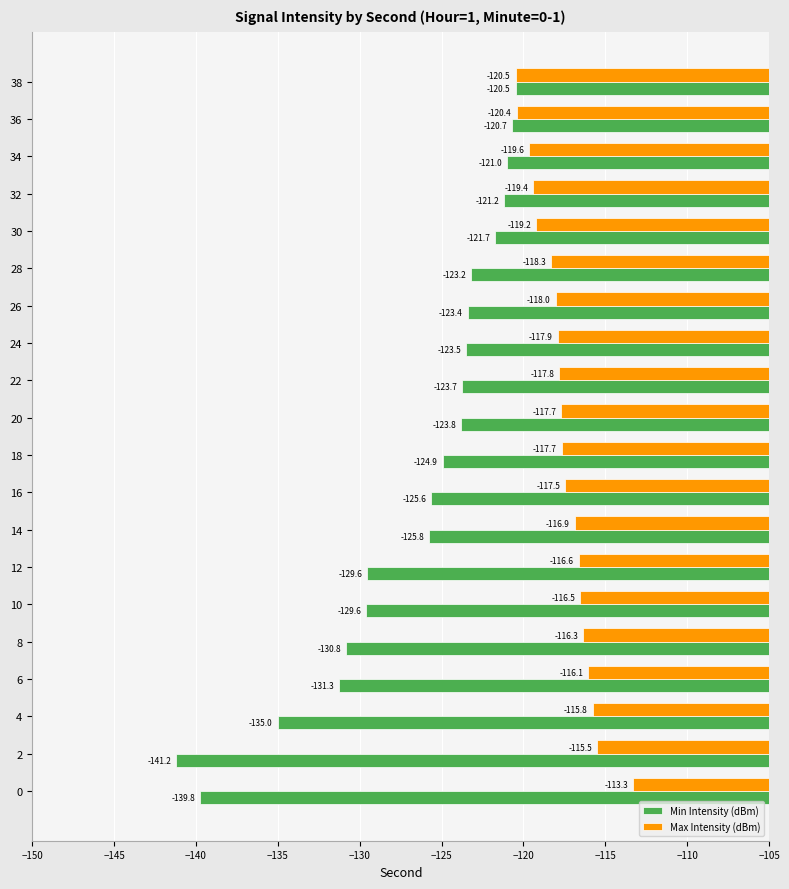

What is the total value across all series at 26?

-241.4